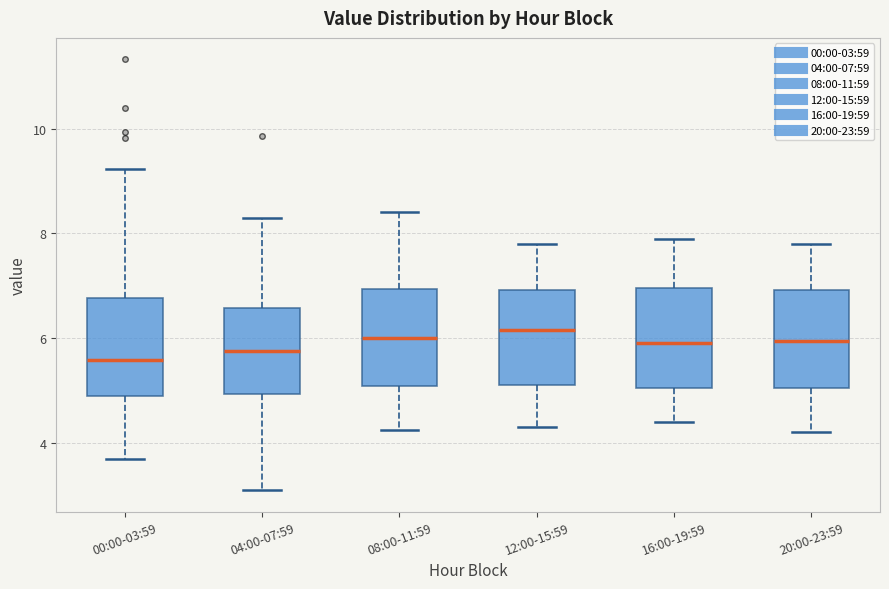

Where does the median line of the box for 08:00-11:59 sit on the y-axis? The values are not printed on the chart, so give them approximately, as read against the axis.

6.0